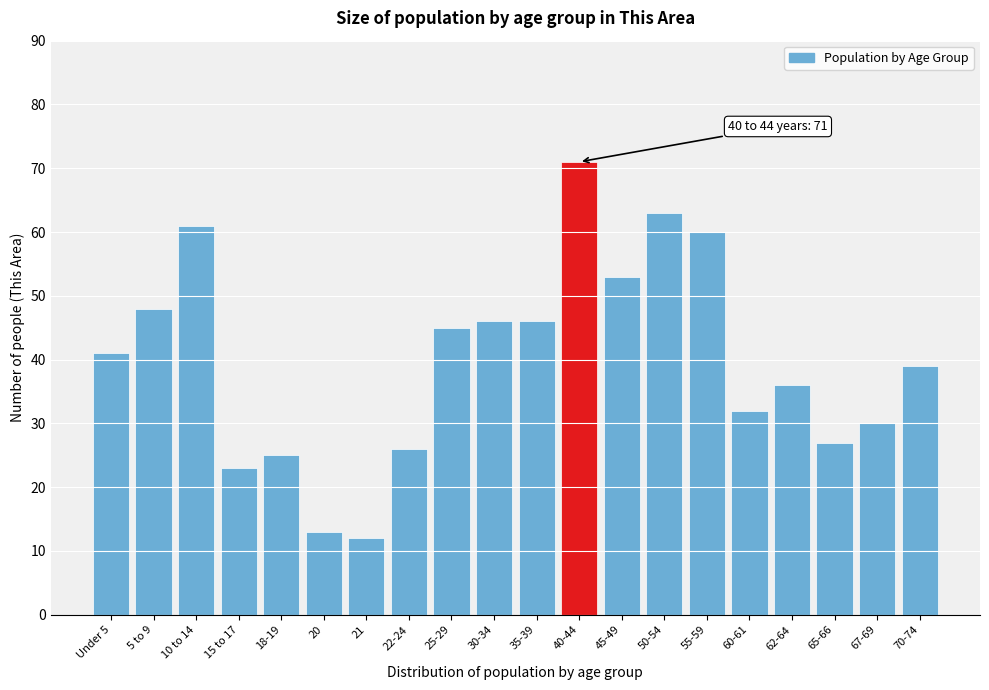

Reading left to right, list all the values displayed in this chart.

41	48	61	23	25	13	12	26	45	46	46	71	53	63	60	32	36	27	30	39